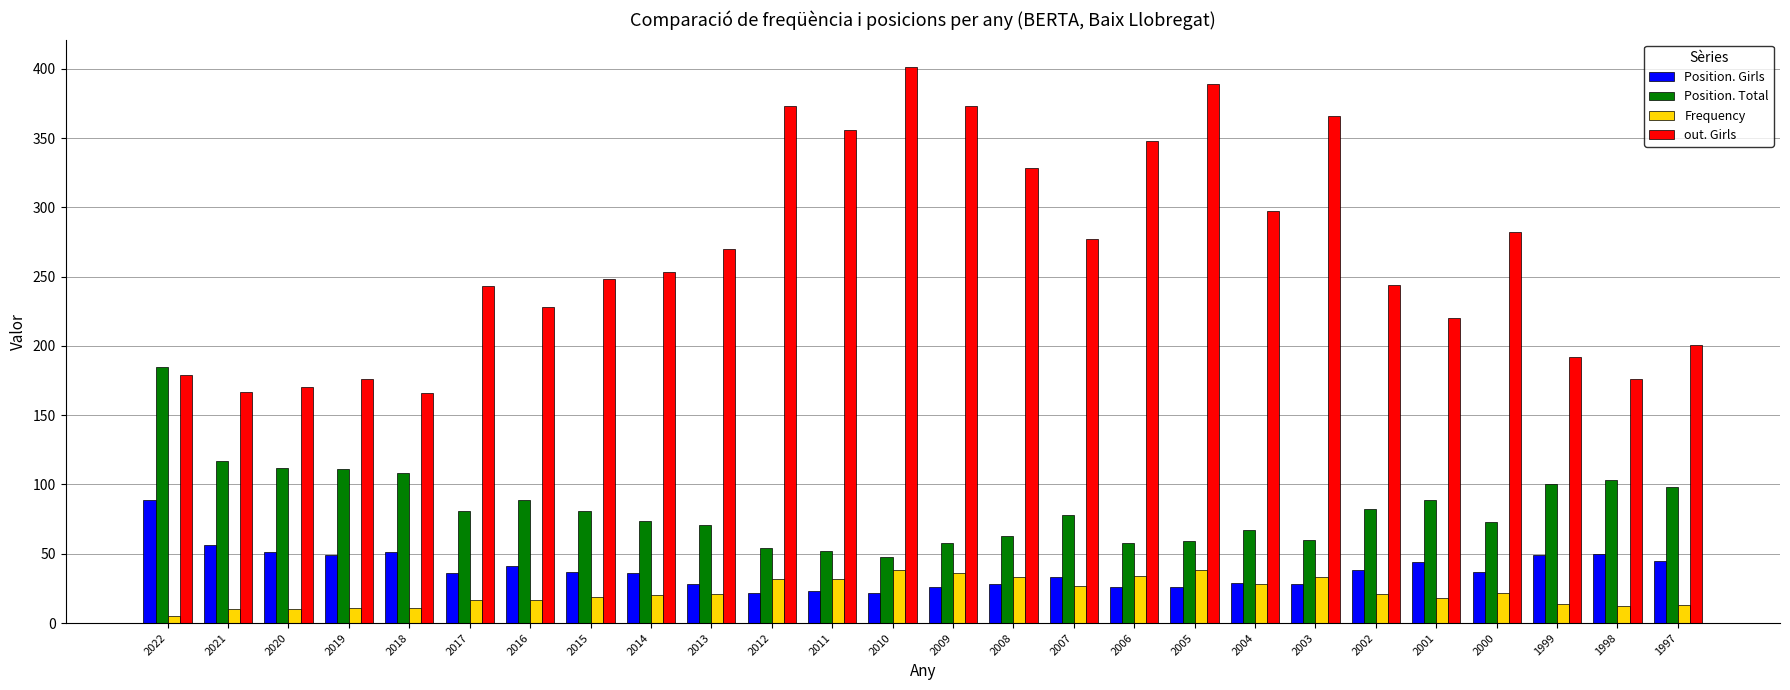

Rank the series by their maximum value, from lowest to highest.

Frequency, Position. Girls, Position. Total, out. Girls